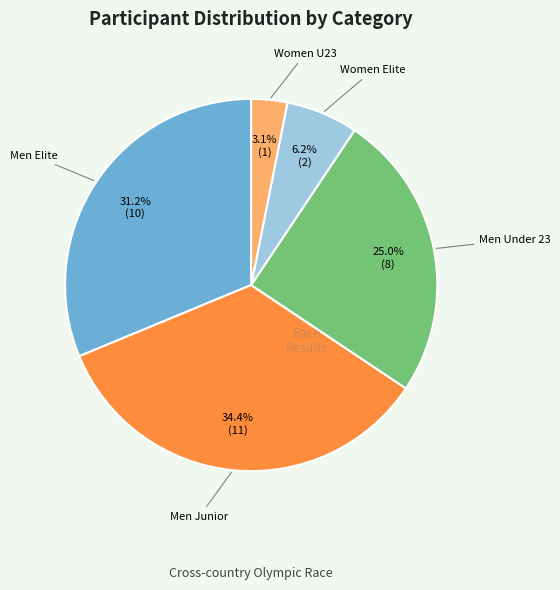

How many slices are in this pie chart?

5